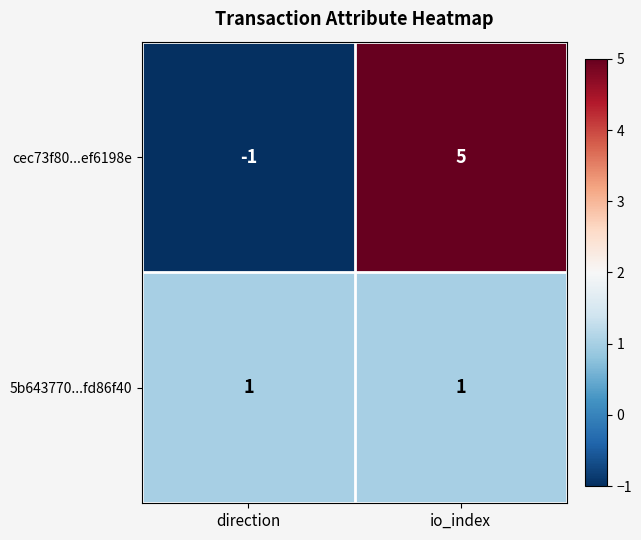

True or false: 5b643770...fd86f40 has a value of 1 at direction.

True